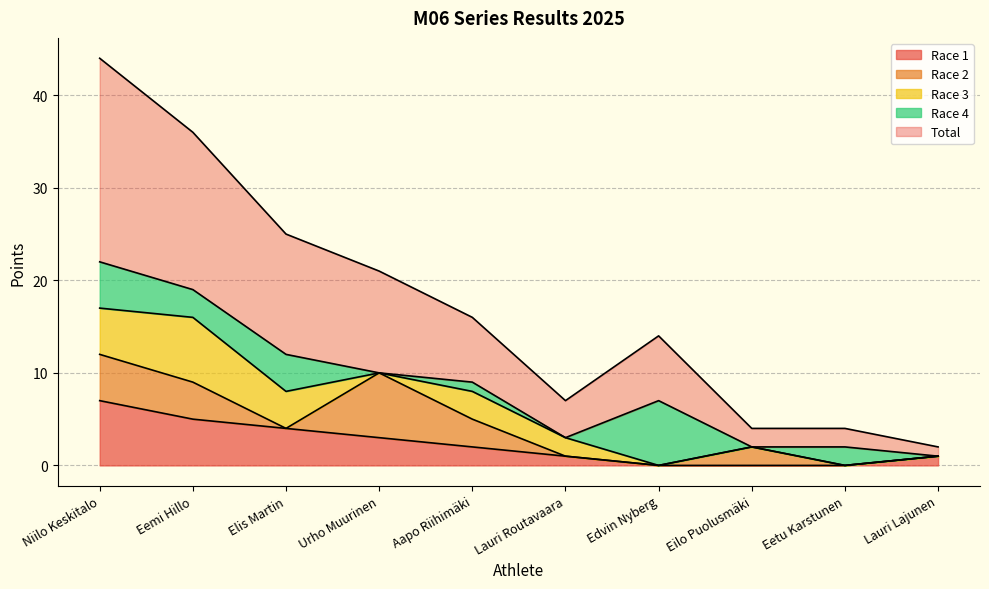

Reading right to left, what are all the values shown in this chart?

Race 1: 1	0	0	0	1	2	3	4	5	7
Race 2: 0	0	2	0	0	3	7	0	4	5
Race 3: 0	0	0	0	2	3	0	4	7	5
Race 4: 0	2	0	7	0	1	0	4	3	5
Total: 1	2	2	7	4	7	11	13	17	22